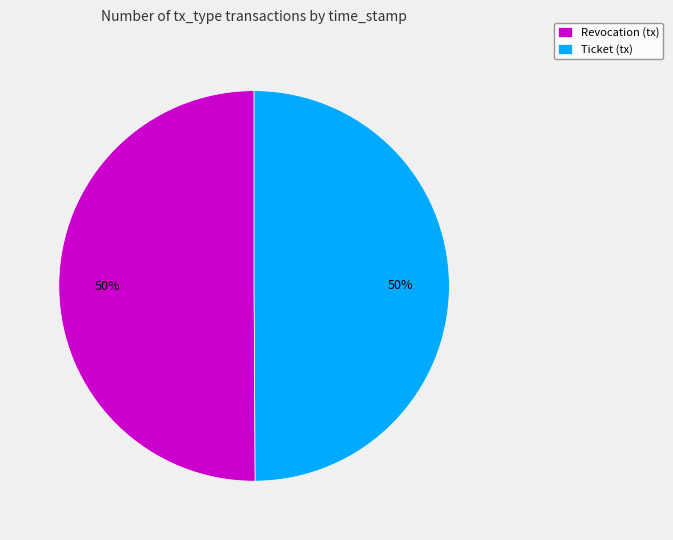

Approximately how many times larger is the value at Ticket (tx) compared to Revocation (tx)?

1.0